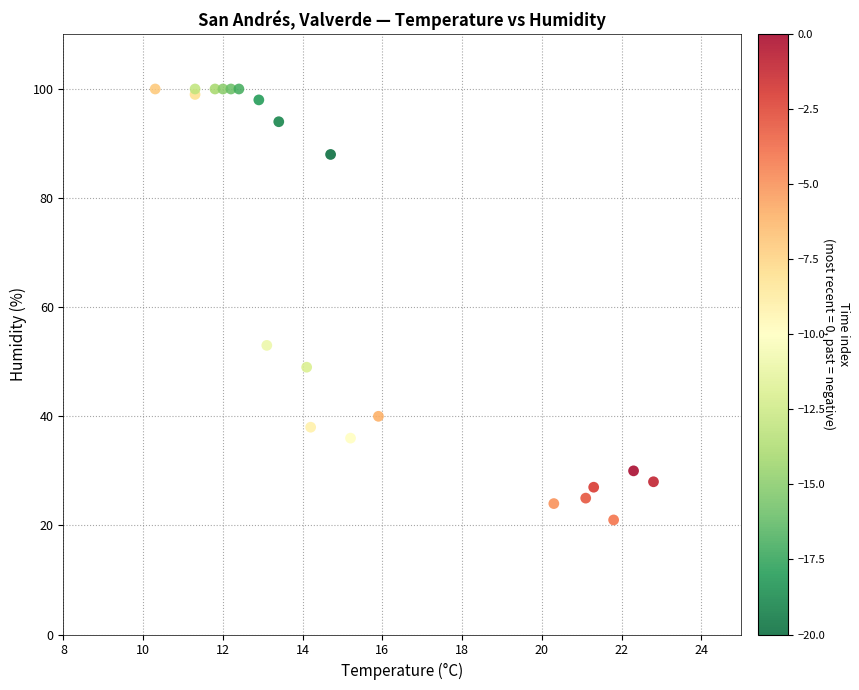

What Y value in the scatter plot is closest to 60?

53